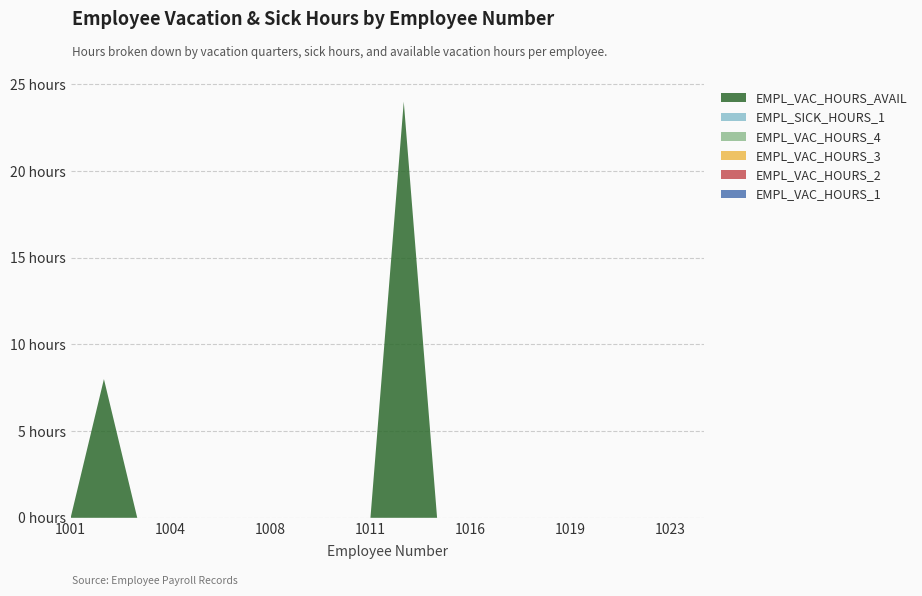

Reading left to right, list all the values displayed in this chart.

EMPL_VAC_HOURS_1: 1001=0	1002=0	1003=0	1004=0	1006=0	1007=0	1008=0	1009=0	1010=0	1011=0	1012=0	1015=0	1016=0	1017=0	1018=0	1019=0	1020=0	1022=0	1023=0	1024=0
EMPL_VAC_HOURS_2: 1001=0	1002=0	1003=0	1004=0	1006=0	1007=0	1008=0	1009=0	1010=0	1011=0	1012=0	1015=0	1016=0	1017=0	1018=0	1019=0	1020=0	1022=0	1023=0	1024=0
EMPL_VAC_HOURS_3: 1001=0	1002=0	1003=0	1004=0	1006=0	1007=0	1008=0	1009=0	1010=0	1011=0	1012=0	1015=0	1016=0	1017=0	1018=0	1019=0	1020=0	1022=0	1023=0	1024=0
EMPL_VAC_HOURS_4: 1001=0	1002=0	1003=0	1004=0	1006=0	1007=0	1008=0	1009=0	1010=0	1011=0	1012=0	1015=0	1016=0	1017=0	1018=0	1019=0	1020=0	1022=0	1023=0	1024=0
EMPL_SICK_HOURS_1: 1001=0	1002=0	1003=0	1004=0	1006=0	1007=0	1008=0	1009=0	1010=0	1011=0	1012=0	1015=0	1016=0	1017=0	1018=0	1019=0	1020=0	1022=0	1023=0	1024=0
EMPL_VAC_HOURS_AVAIL: 1001=0	1002=8	1003=0	1004=0	1006=0	1007=0	1008=0	1009=0	1010=0	1011=0	1012=24	1015=0	1016=0	1017=0	1018=0	1019=0	1020=0	1022=0	1023=0	1024=0